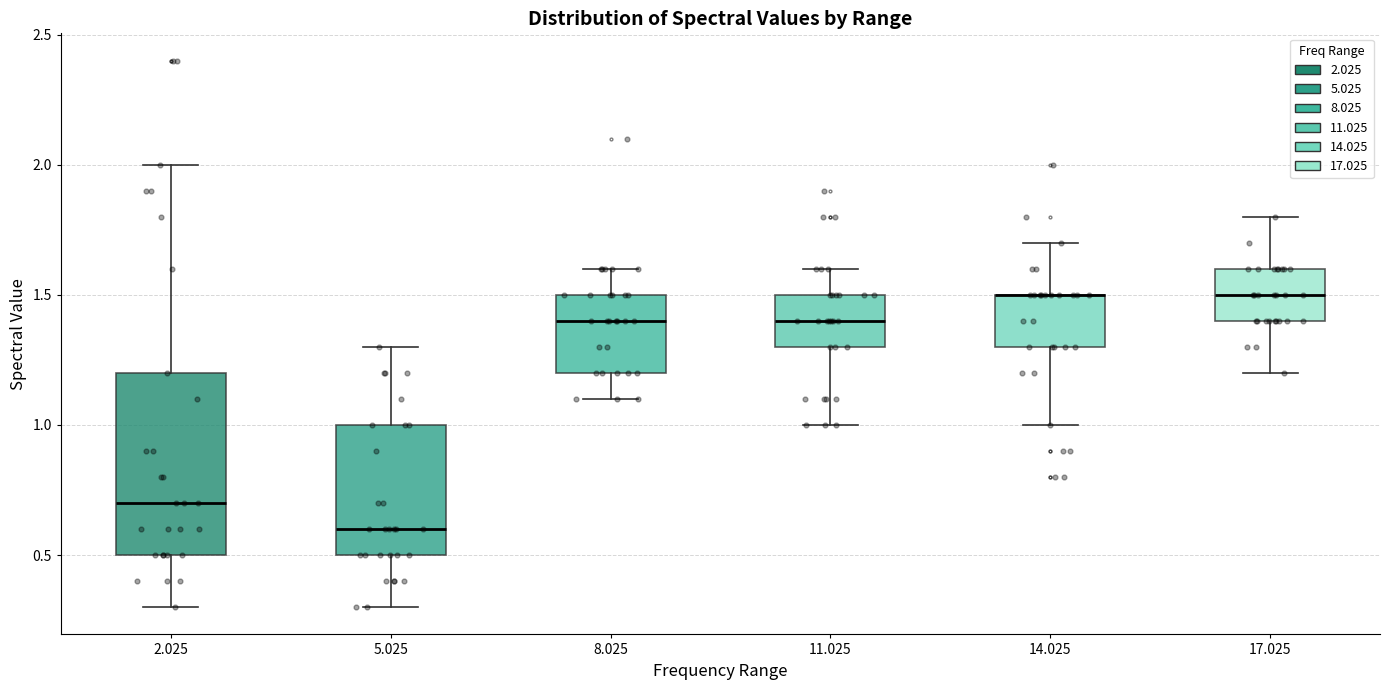

Reading left to right, transcribe this box plot: for each box, give where its median line is, the range the box spans, and where its two whiskers end, as read against the y-axis. The values are not printed on the chart, so give them approximately, as read against the axis.

2.025: median 0.7, box 0.5 to 1.2, whiskers 0.3 to 2.0
5.025: median 0.6, box 0.5 to 1.0, whiskers 0.3 to 1.3
8.025: median 1.4, box 1.2 to 1.5, whiskers 1.1 to 1.6
11.025: median 1.4, box 1.3 to 1.5, whiskers 1.0 to 1.6
14.025: median 1.5 (drawn on the box's upper edge), box 1.3 to 1.5, whiskers 1.0 to 1.7
17.025: median 1.5, box 1.4 to 1.6, whiskers 1.2 to 1.8